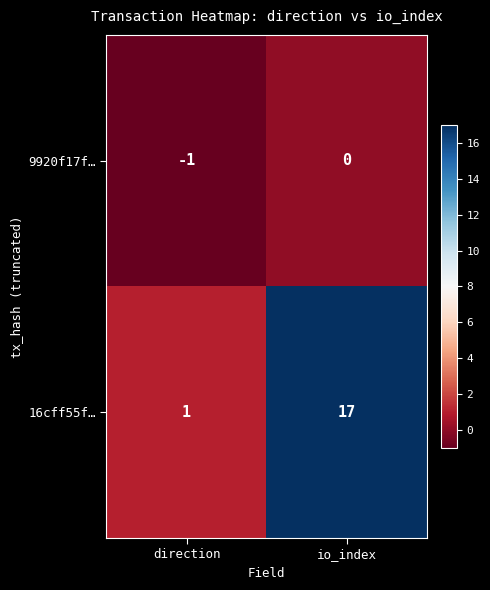

The 9920f17f… series shows -1 at direction. True or false?

True